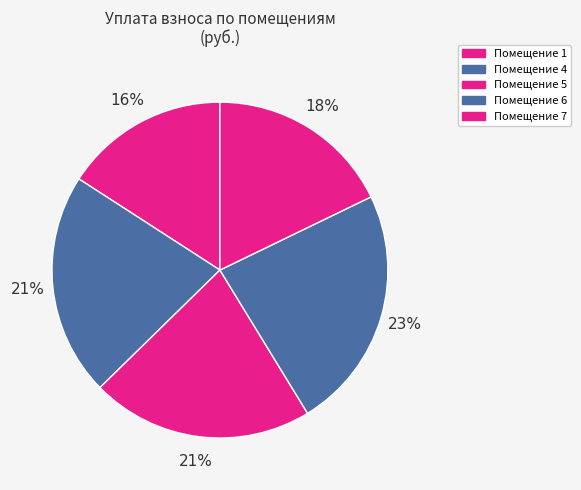

Count the number of slices in the pie.

5